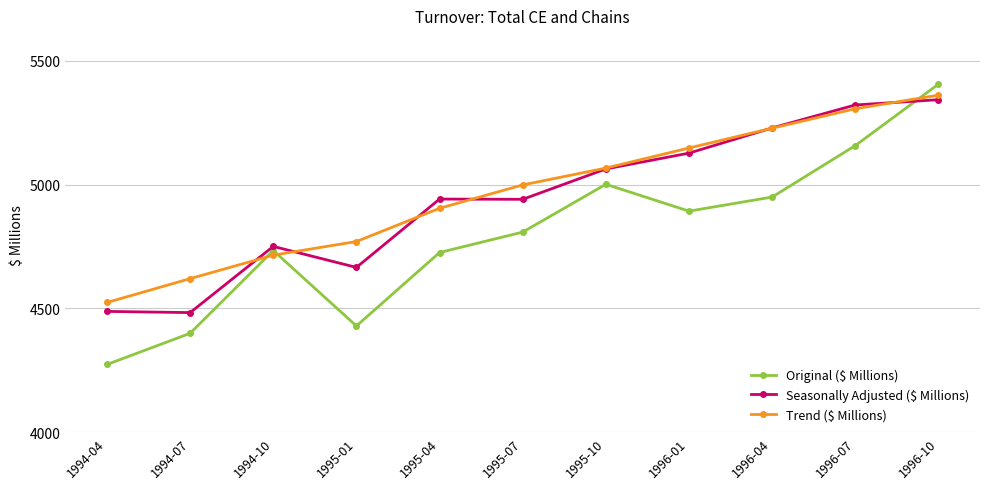

Is the value of Seasonally Adjusted ($ Millions) at 1996-04 greater than the value of Original ($ Millions) at 1996-01?

Yes